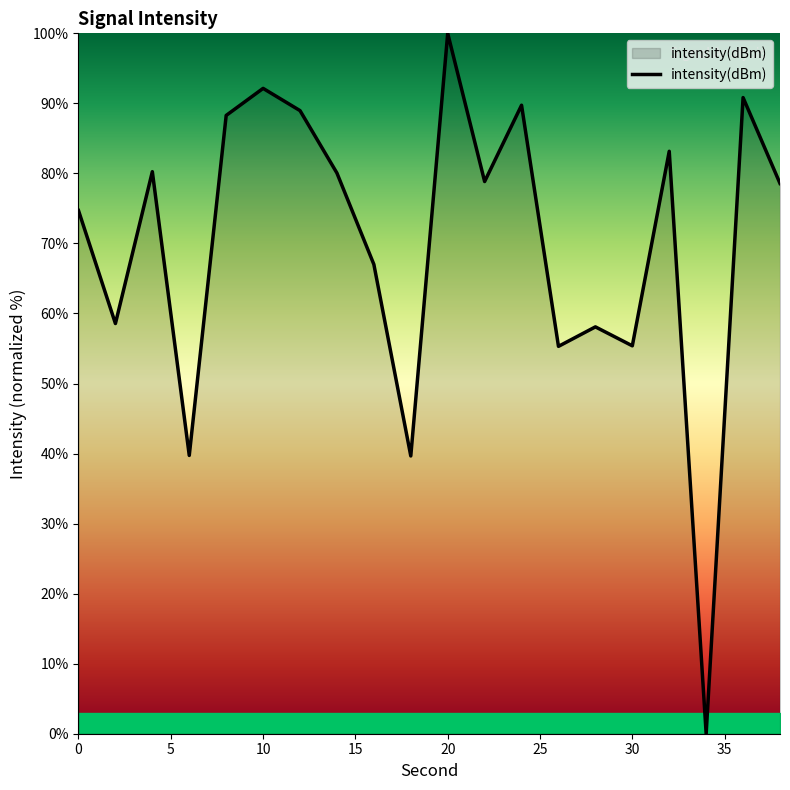

What is the difference between the maximum and minimum values?

100.0